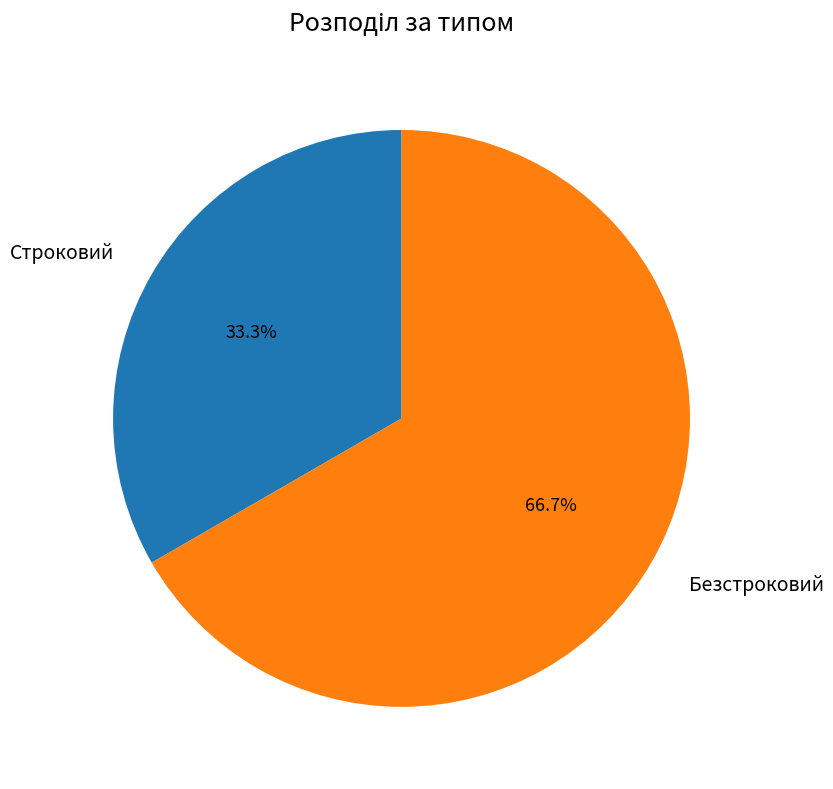

How many slices are in this pie chart?

2